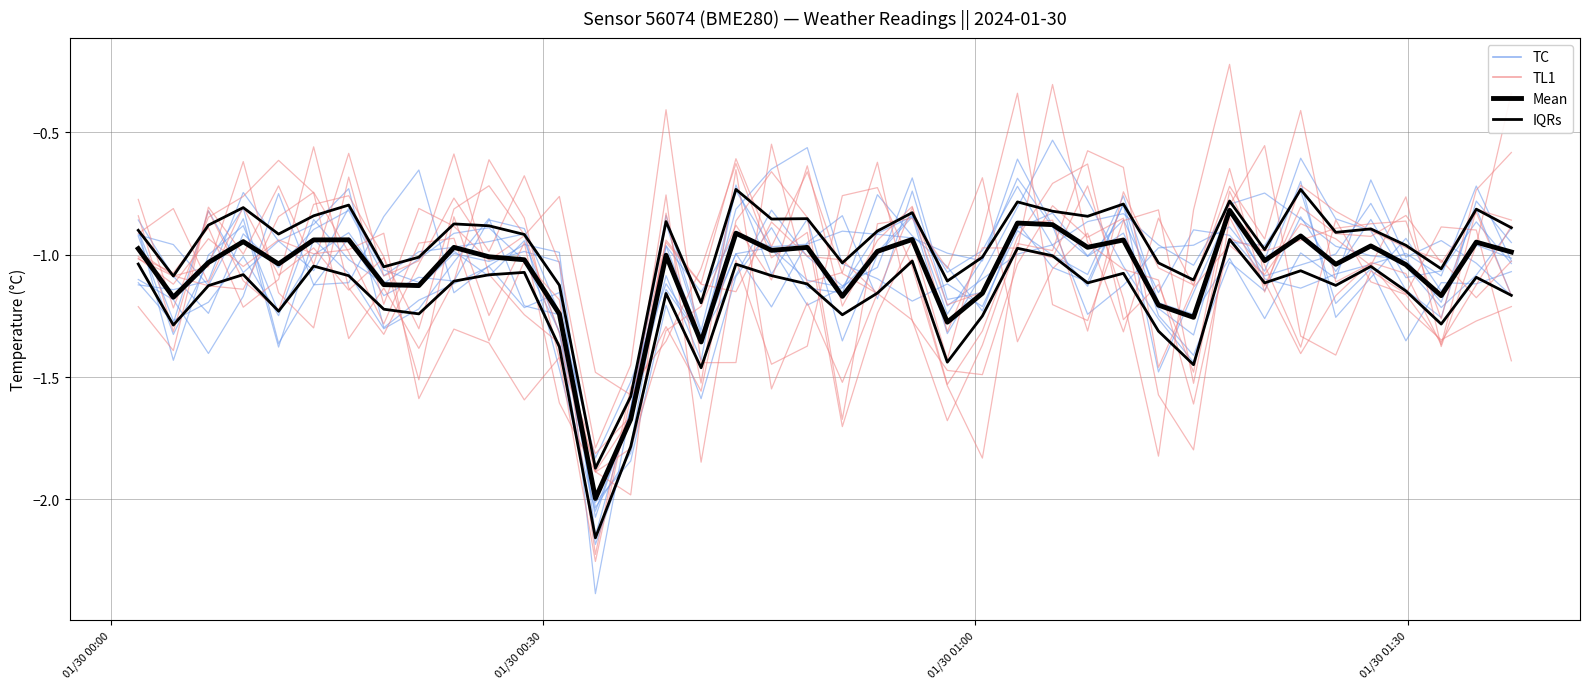

True or false: TC and Mean cross at least once.

True